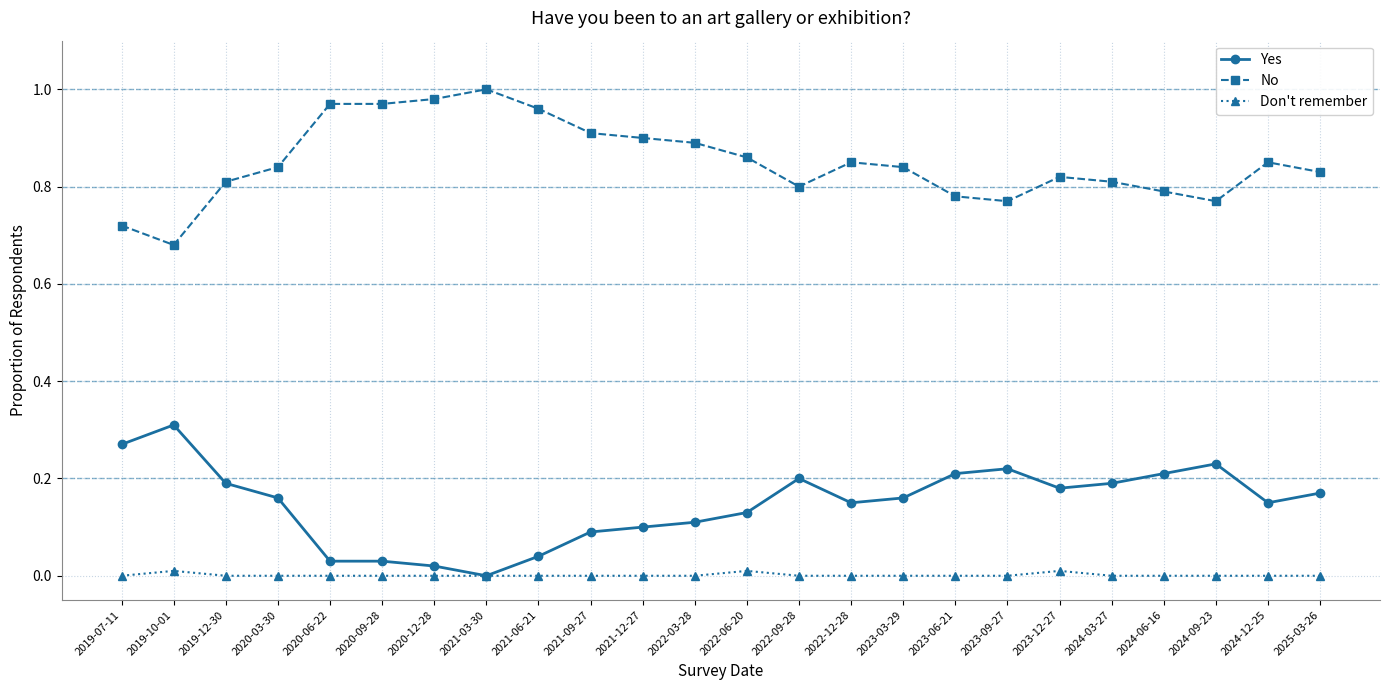

Is it true that No equals 1.0 at 2020-12-28?

True